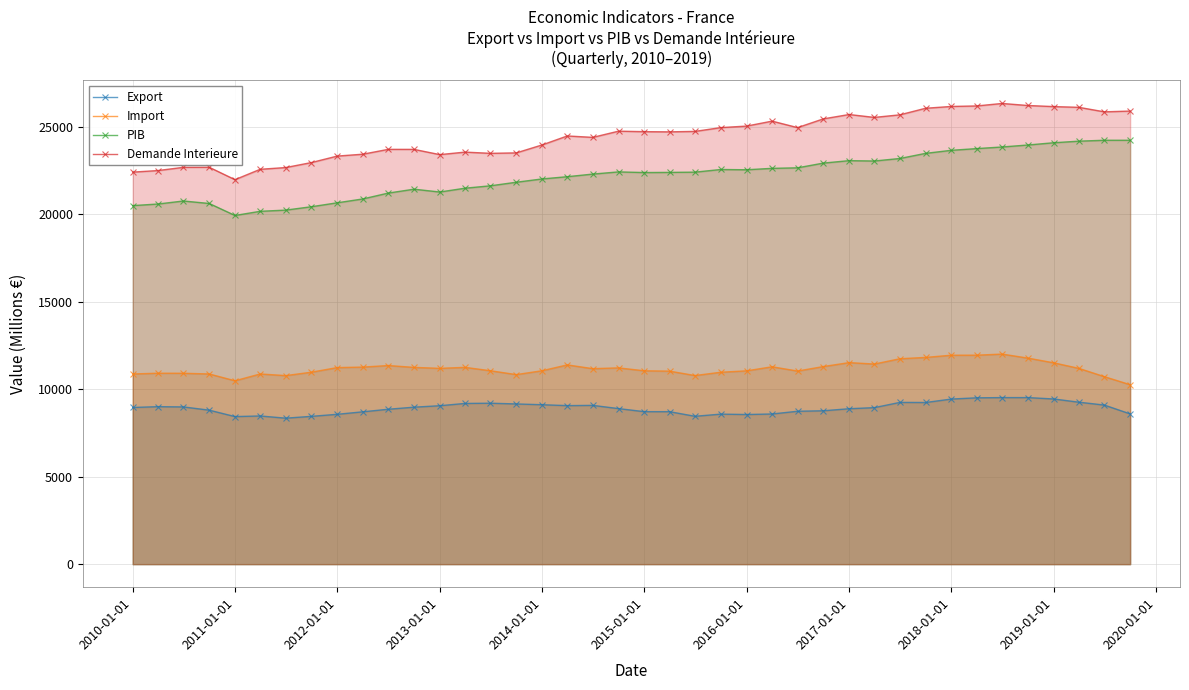

The Export series shows 4251.7 at 2015-01-01. True or false?

False